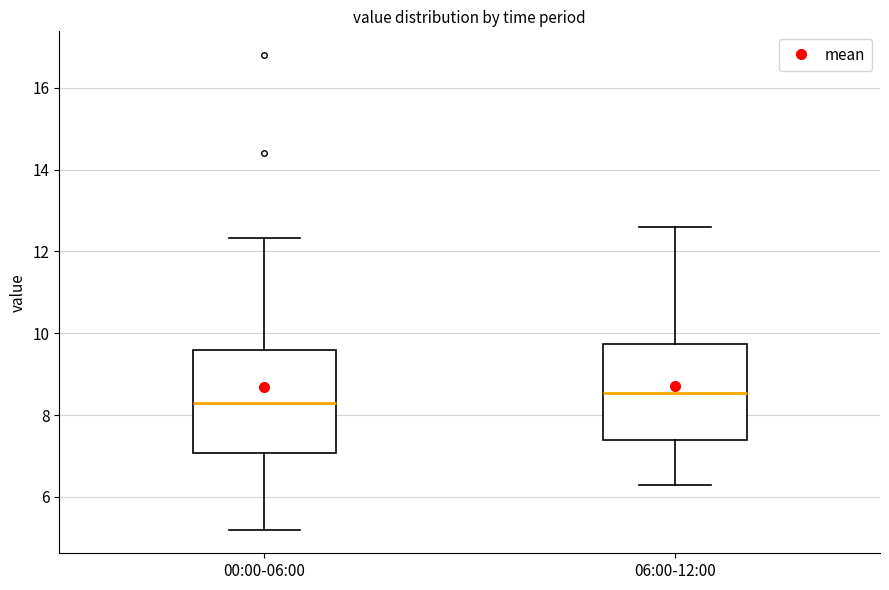

Where does the median line of the box for 00:00-06:00 sit on the y-axis? The values are not printed on the chart, so give them approximately, as read against the axis.

8.4